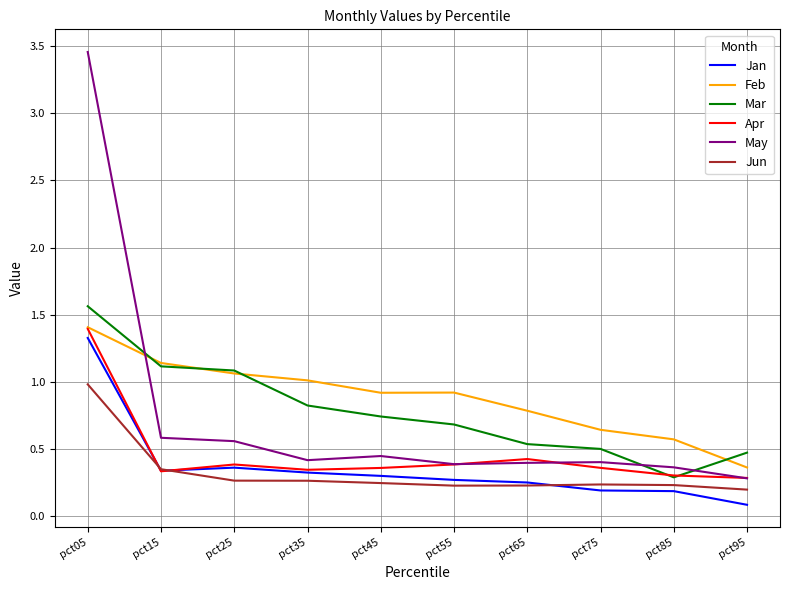

What is the difference between the maximum and minimum values in the Jun series?

0.8